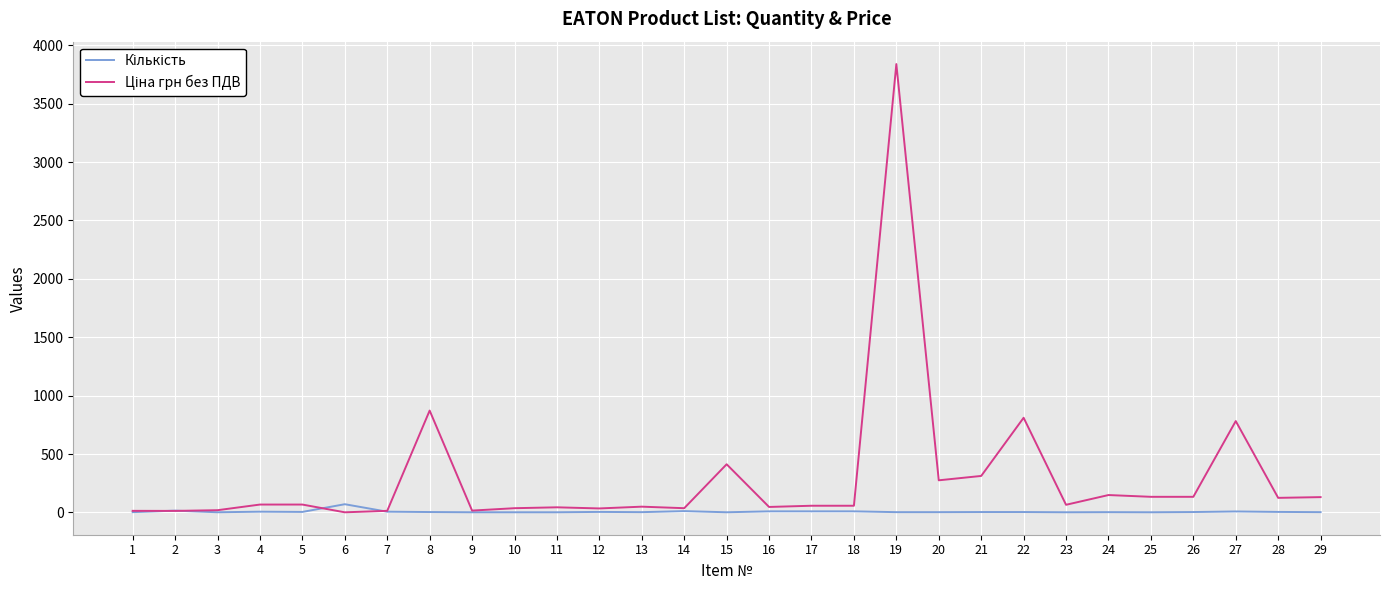

What is the greatest value displayed?

3839.4